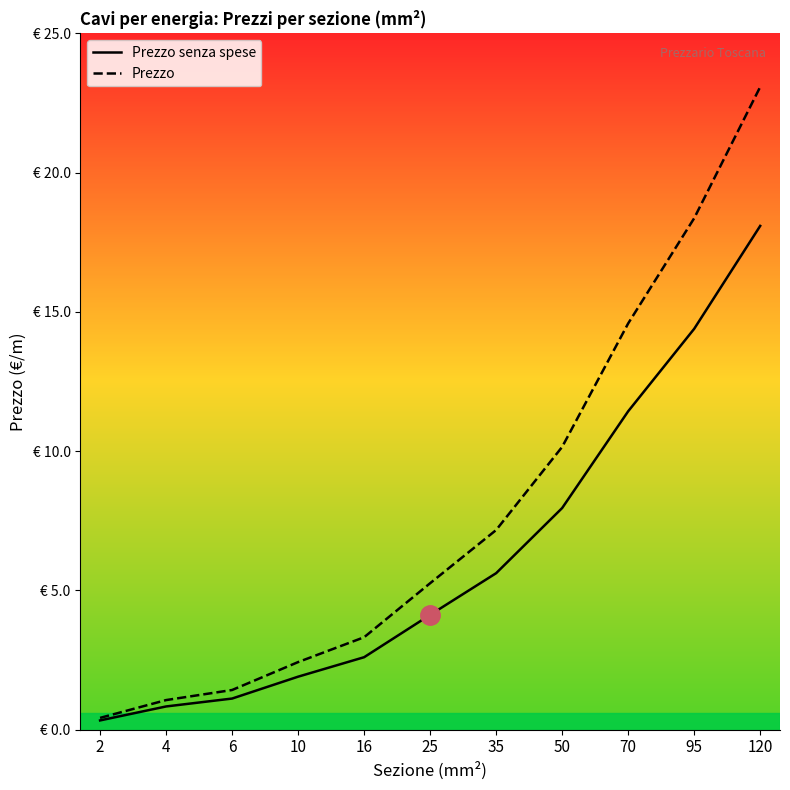

What is the total value across all series at 4?

1.9